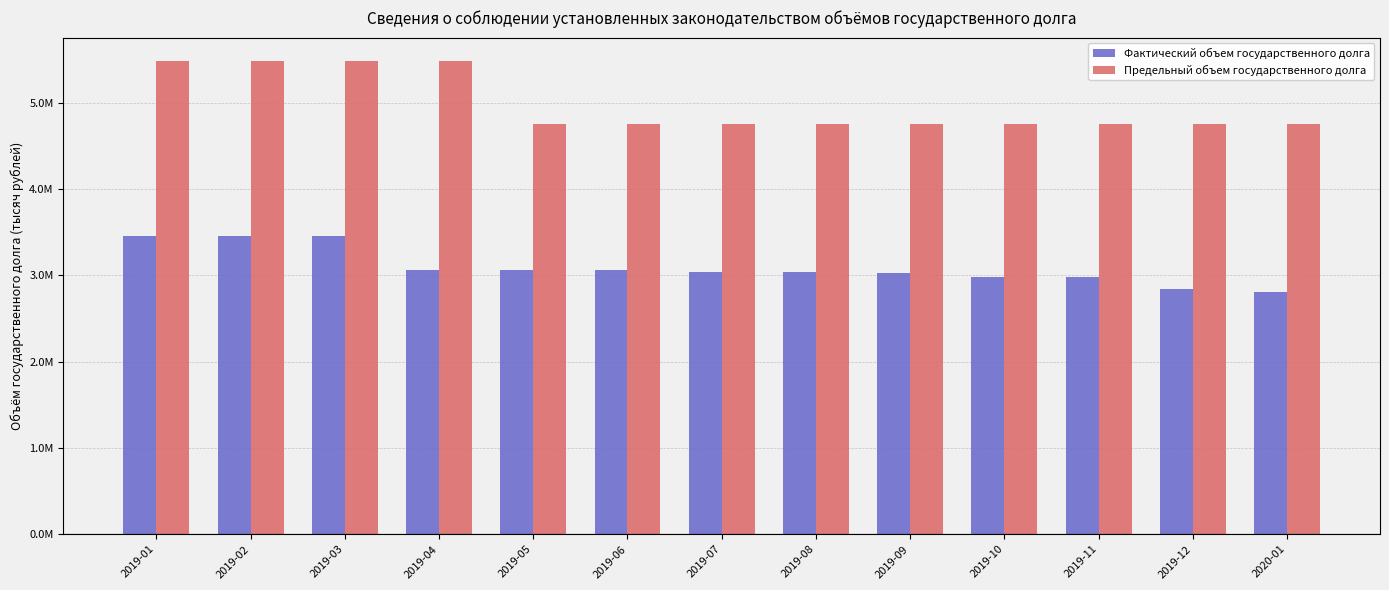

Does the chart contain any negative values?

No